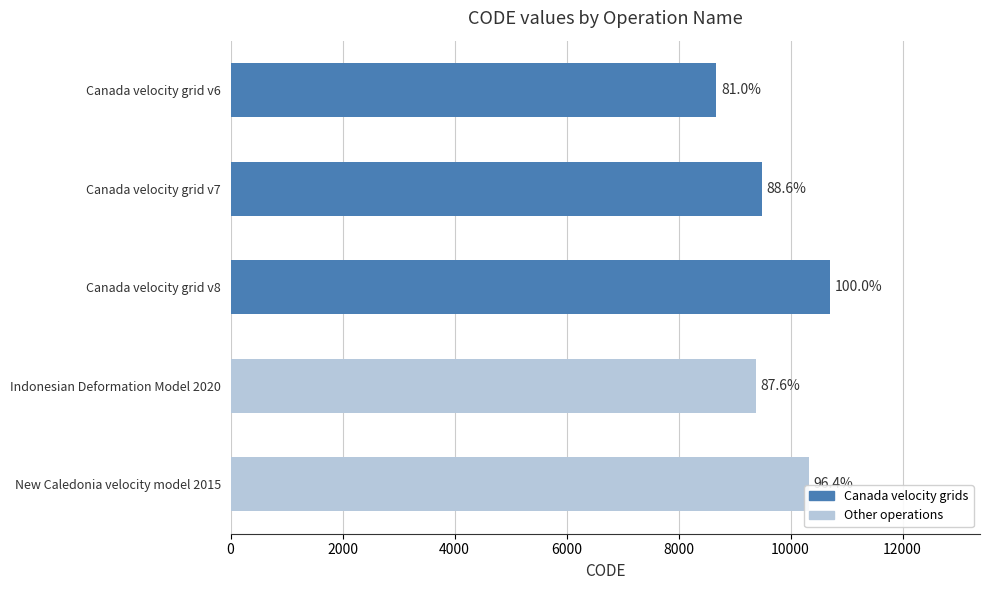

Are the bars horizontal?

Yes